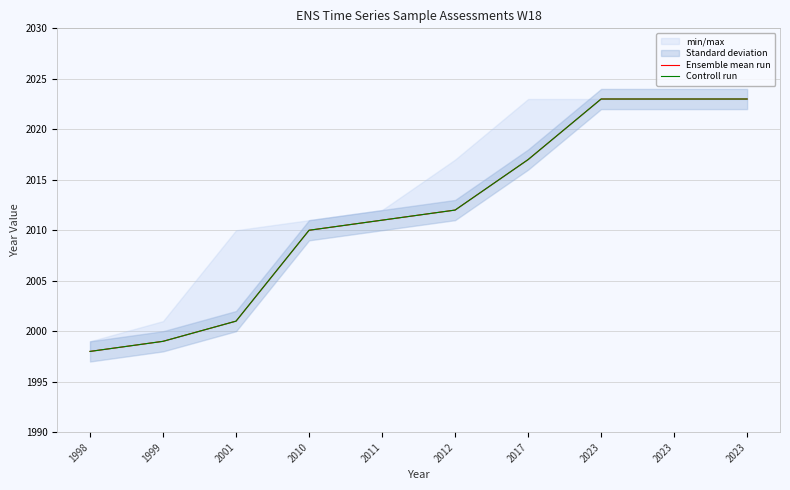

What is the value of the Ensemble mean run point at the 5th from the left?

2011